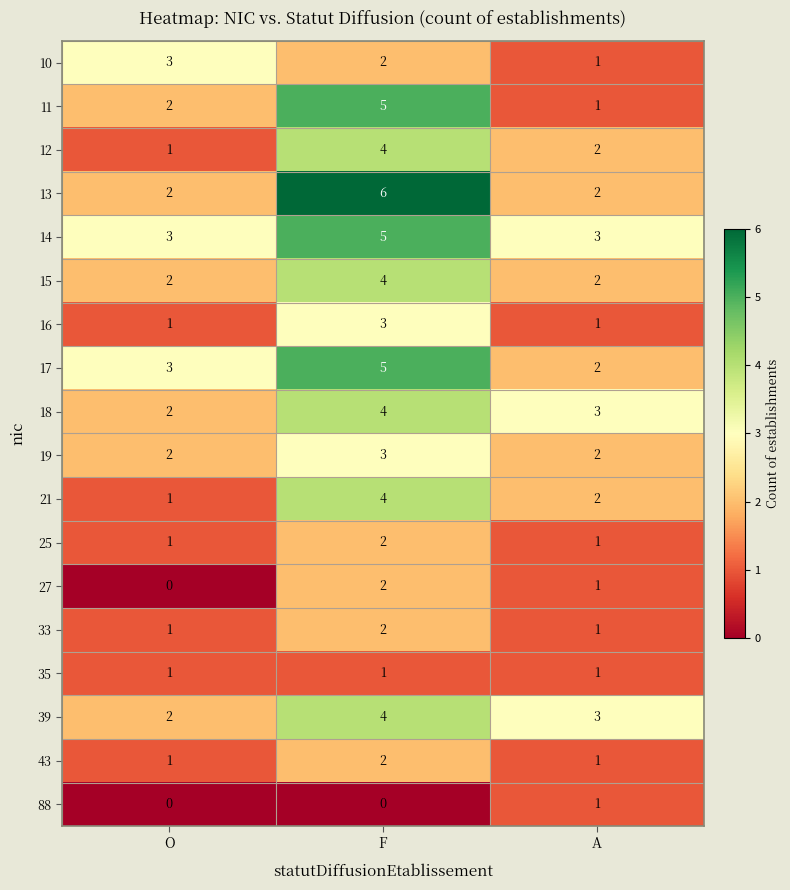

Count the 10 values in the range 1 to 3.

3